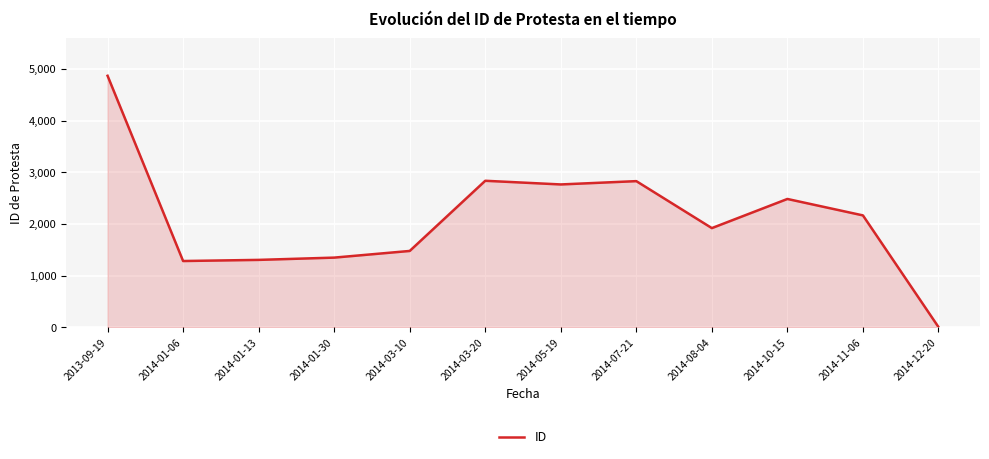

The chart shows a value of 4405 at 2014-03-20. True or false?

False